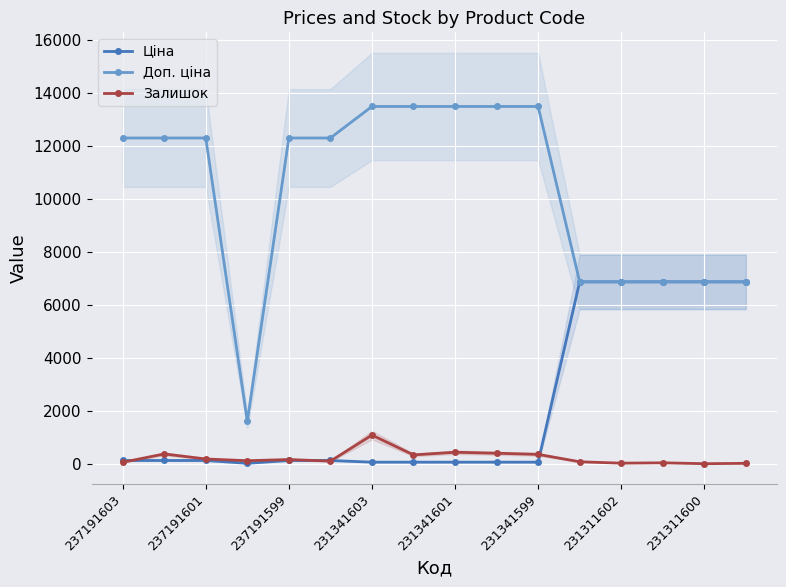

The value of Доп. ціна at 231311602 is 6869.4. True or false?

True